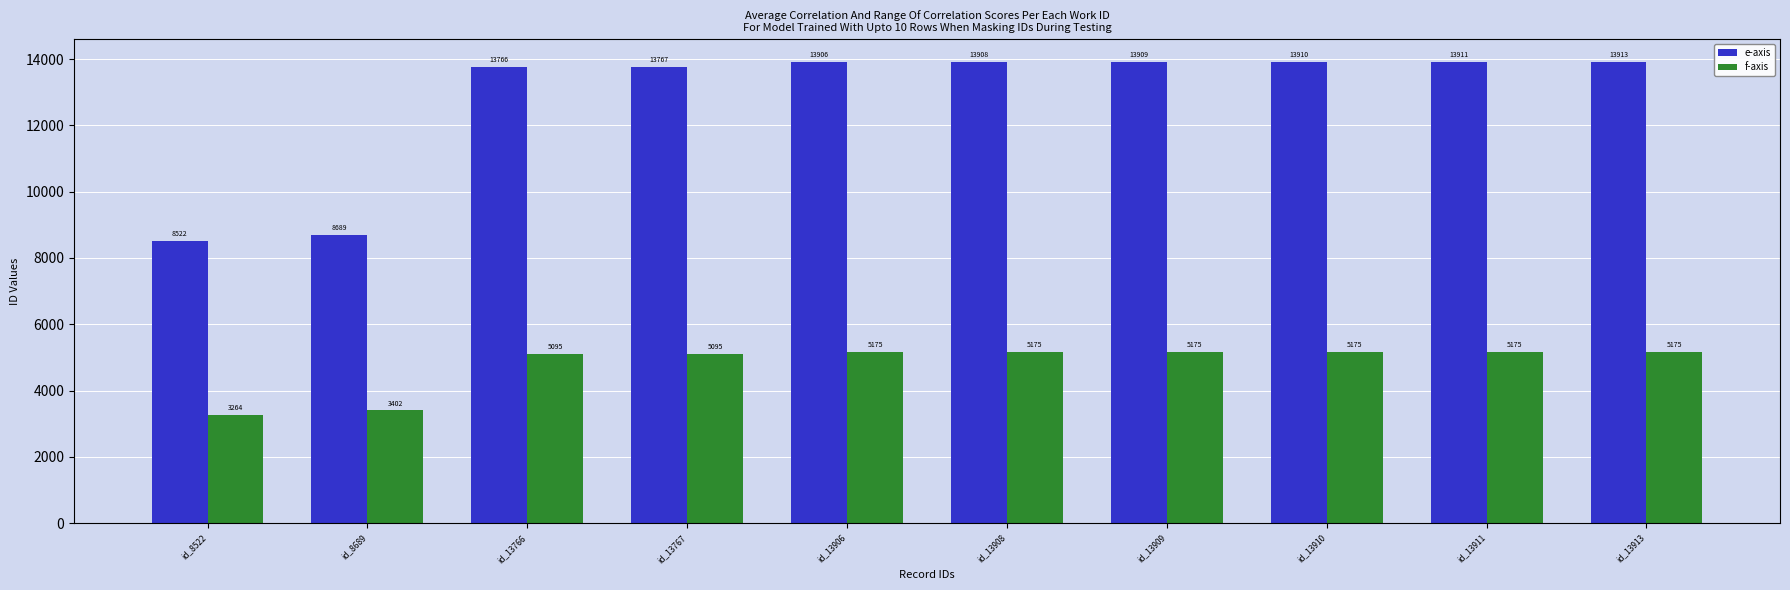

What is the highest value of the f-axis series?

5175